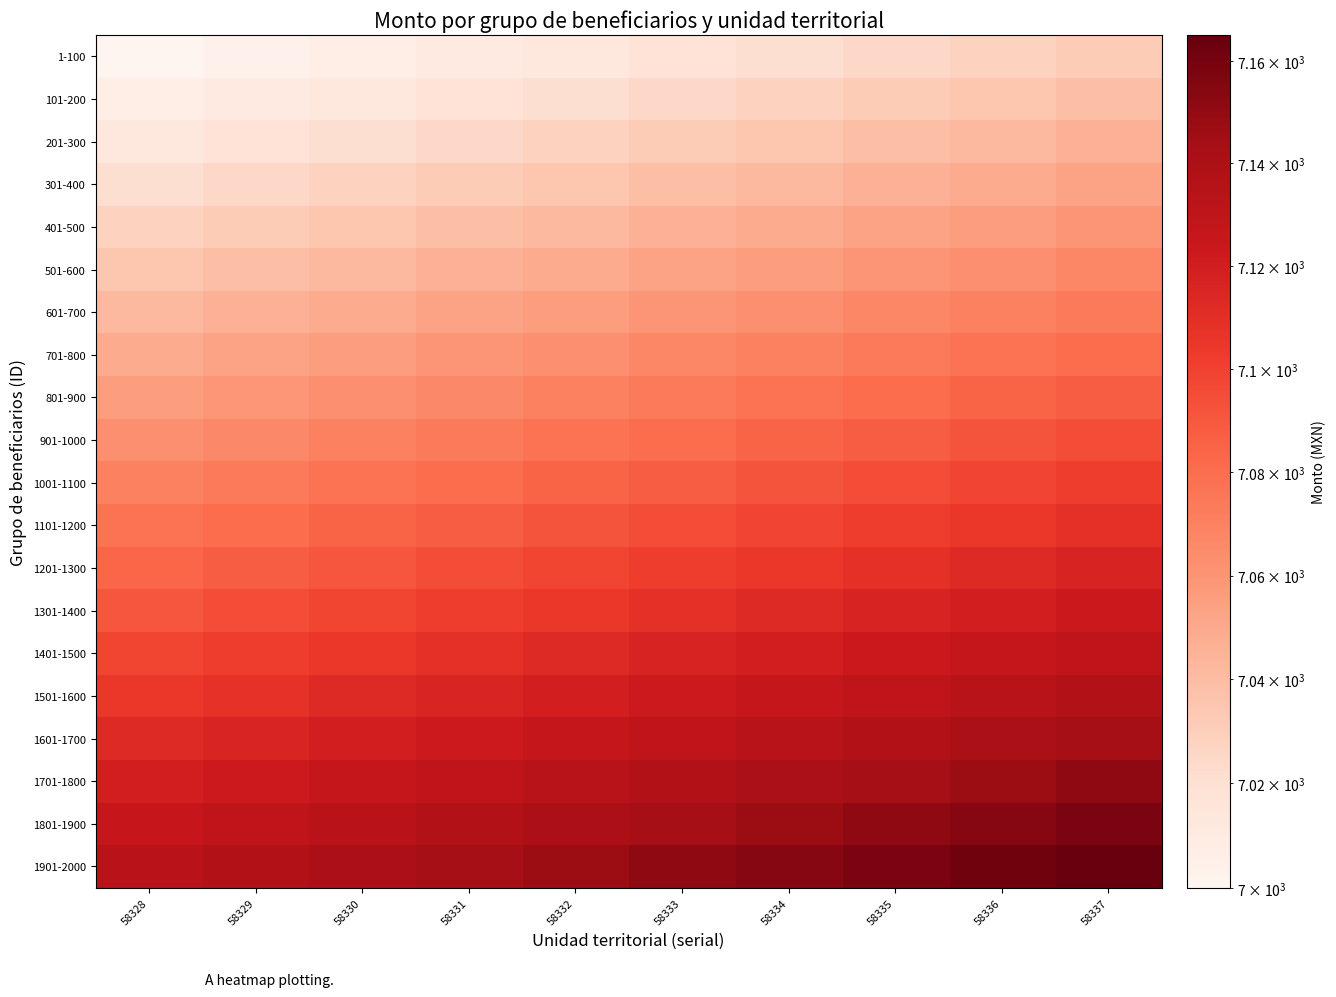

Rank the series by their maximum value, from lowest to highest.

1-100, 101-200, 201-300, 301-400, 401-500, 501-600, 601-700, 701-800, 801-900, 901-1000, 1001-1100, 1101-1200, 1201-1300, 1301-1400, 1401-1500, 1501-1600, 1601-1700, 1701-1800, 1801-1900, 1901-2000